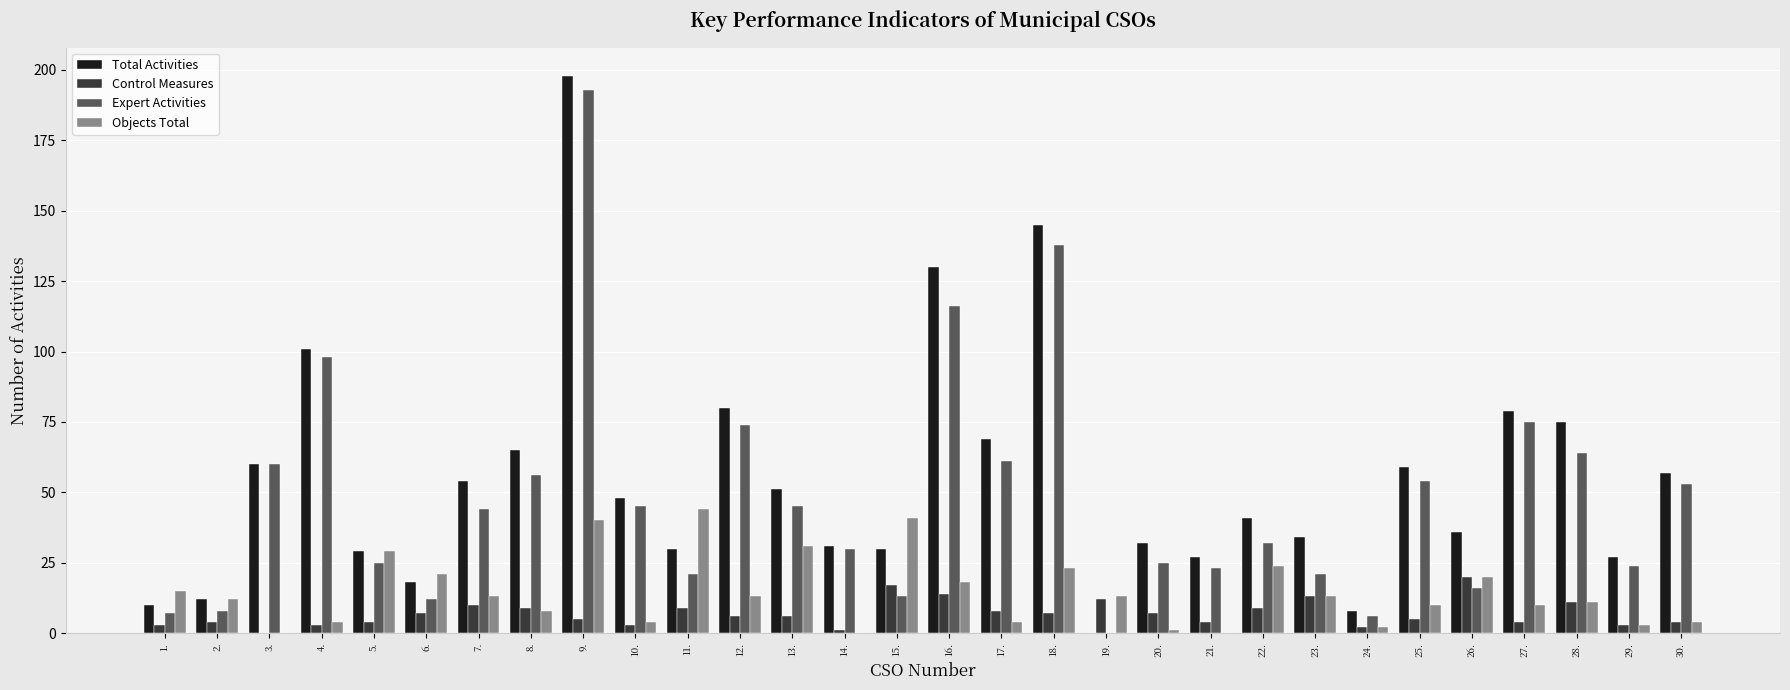

The value of Total Activities at 15. is 54. True or false?

False